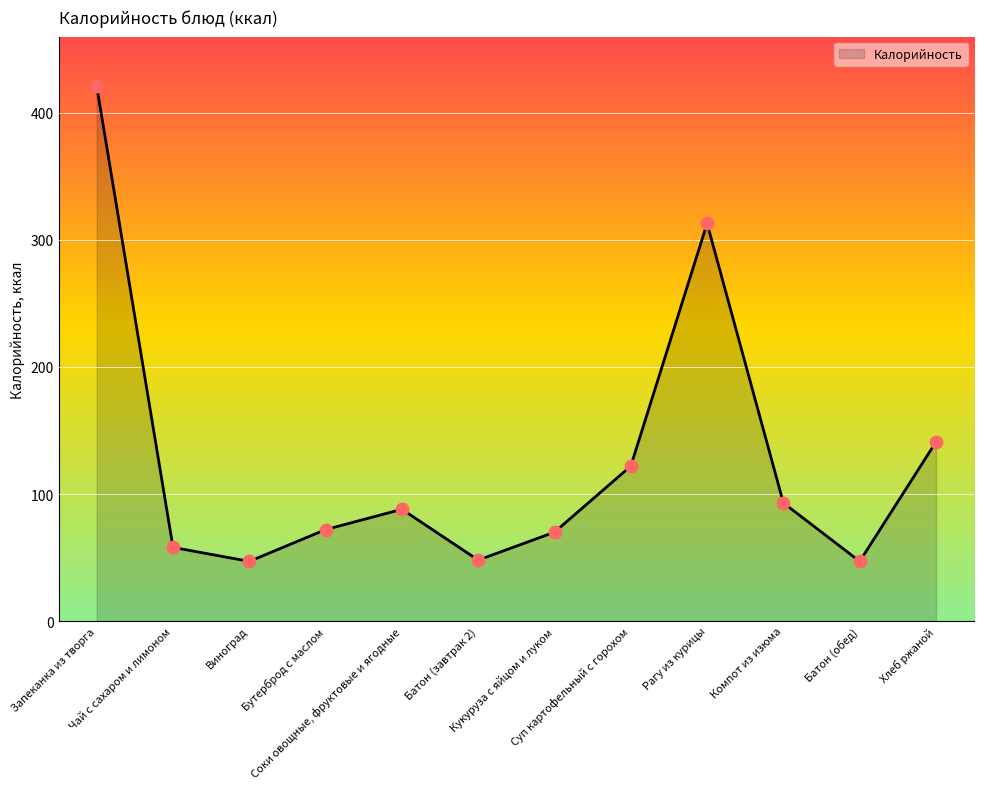

What is the change in value from Запеканка из творга to Компот из изюма?

-328